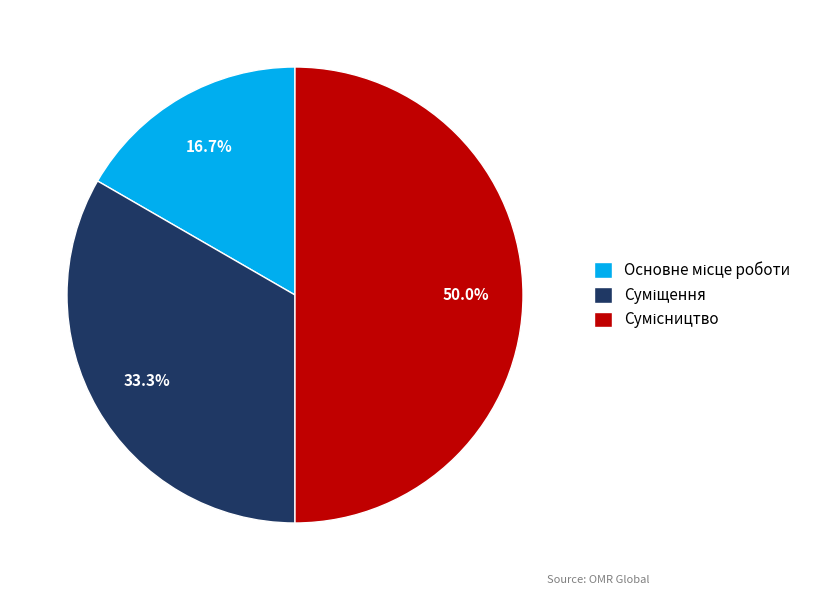

What percentage is NOT represented by Сумісництво?

50.0%